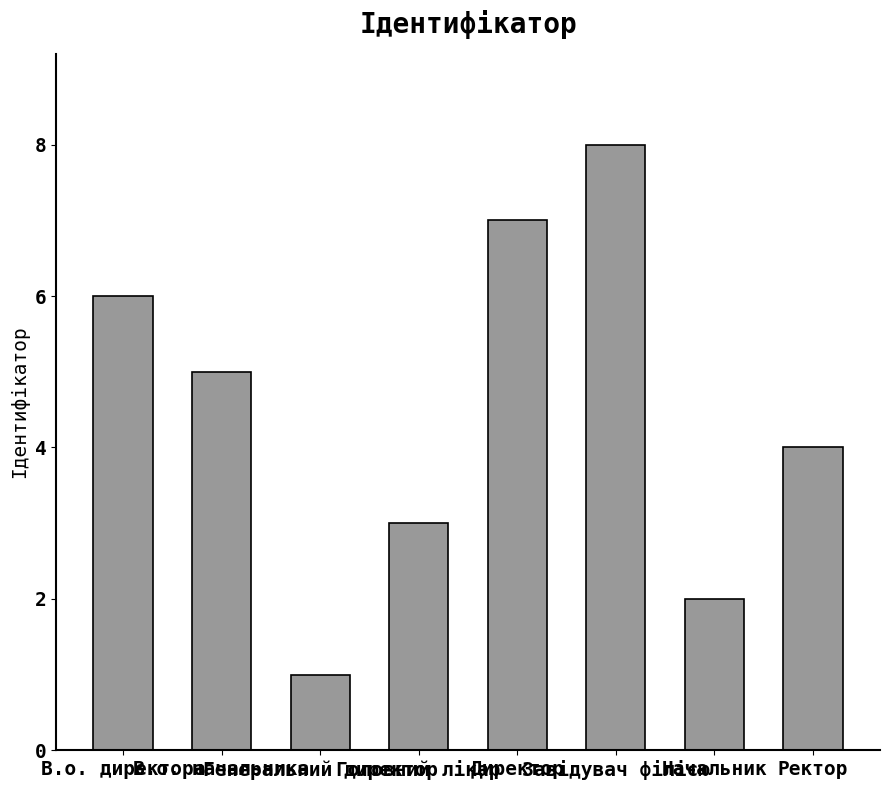

How many values are between 3 and 7?

5